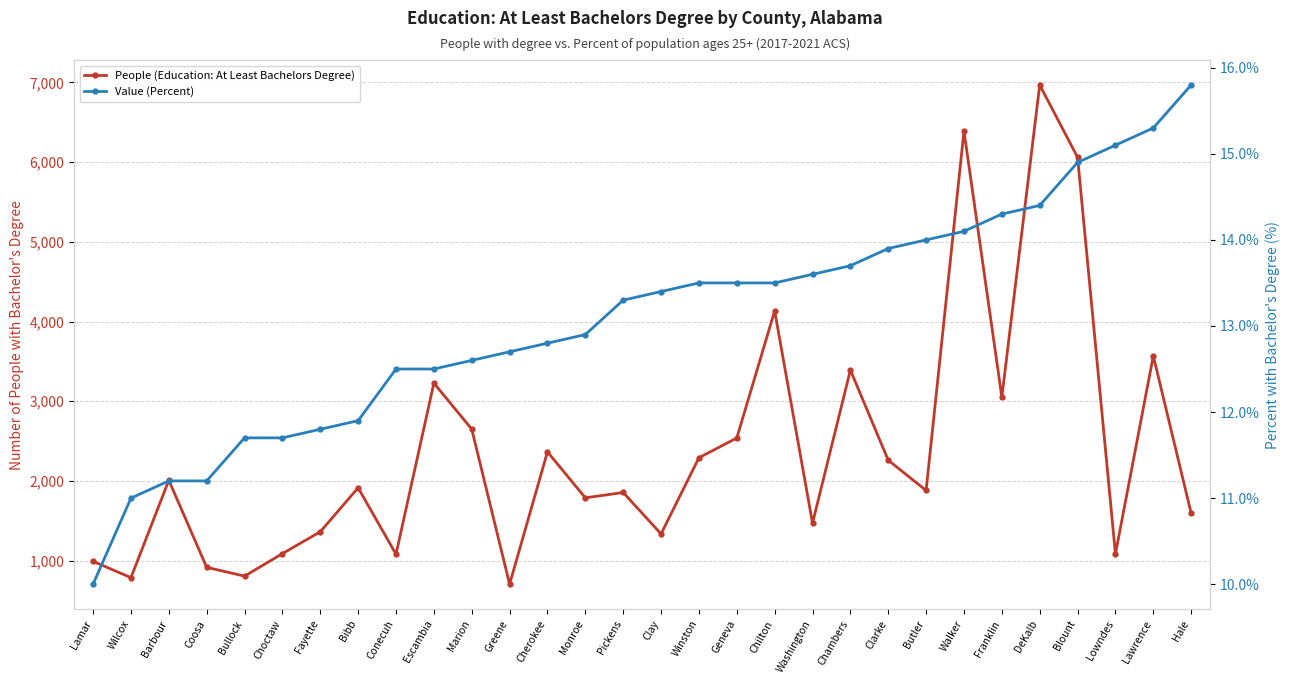

True or false: People (Education: At Least Bachelors Degree) has a value of 4699.2 at Franklin.

False